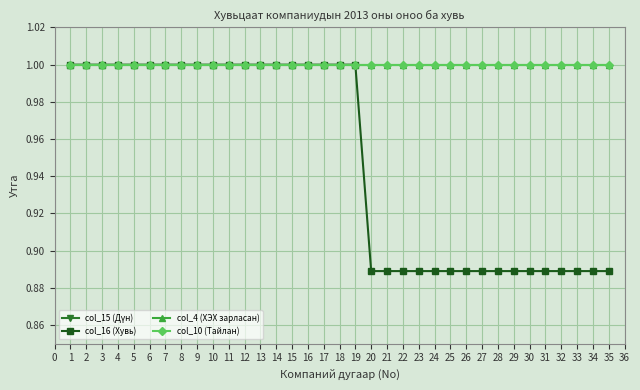

True or false: col_4 (ХЭХ зарласан) has more than 2 interior local peaks.

False